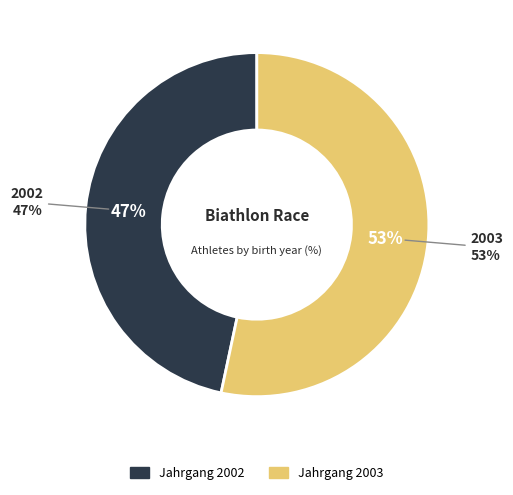

How many slices are in this pie chart?

2